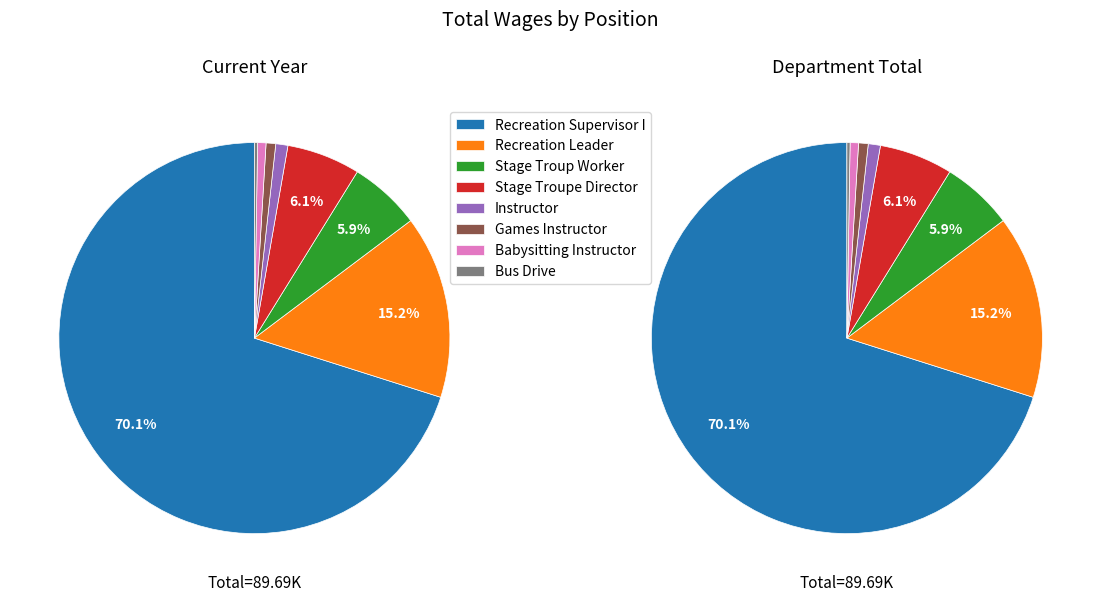

Is it true that Stage Troup Worker is 6% of the pie?

True